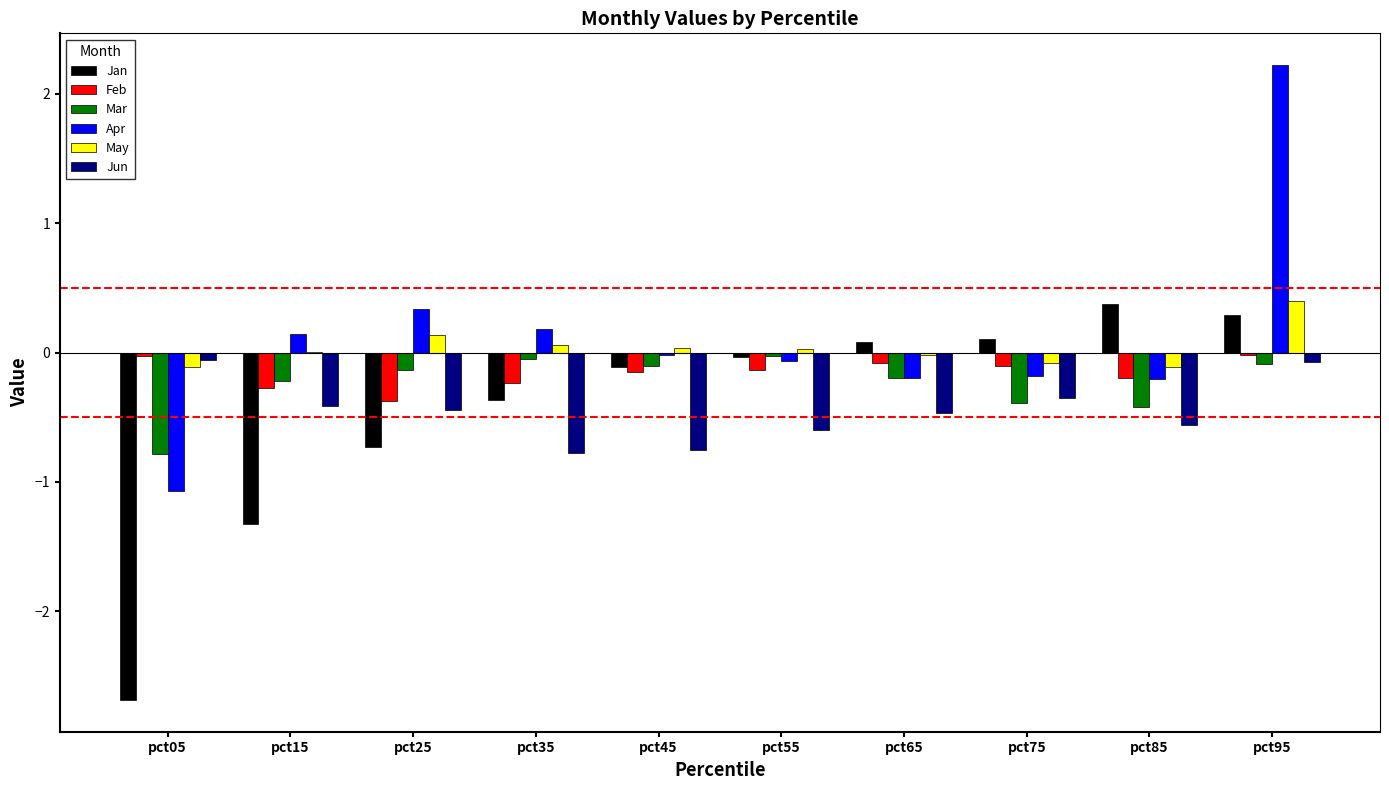

Between pct15 and pct45, which series saw the biggest shift?

Jan